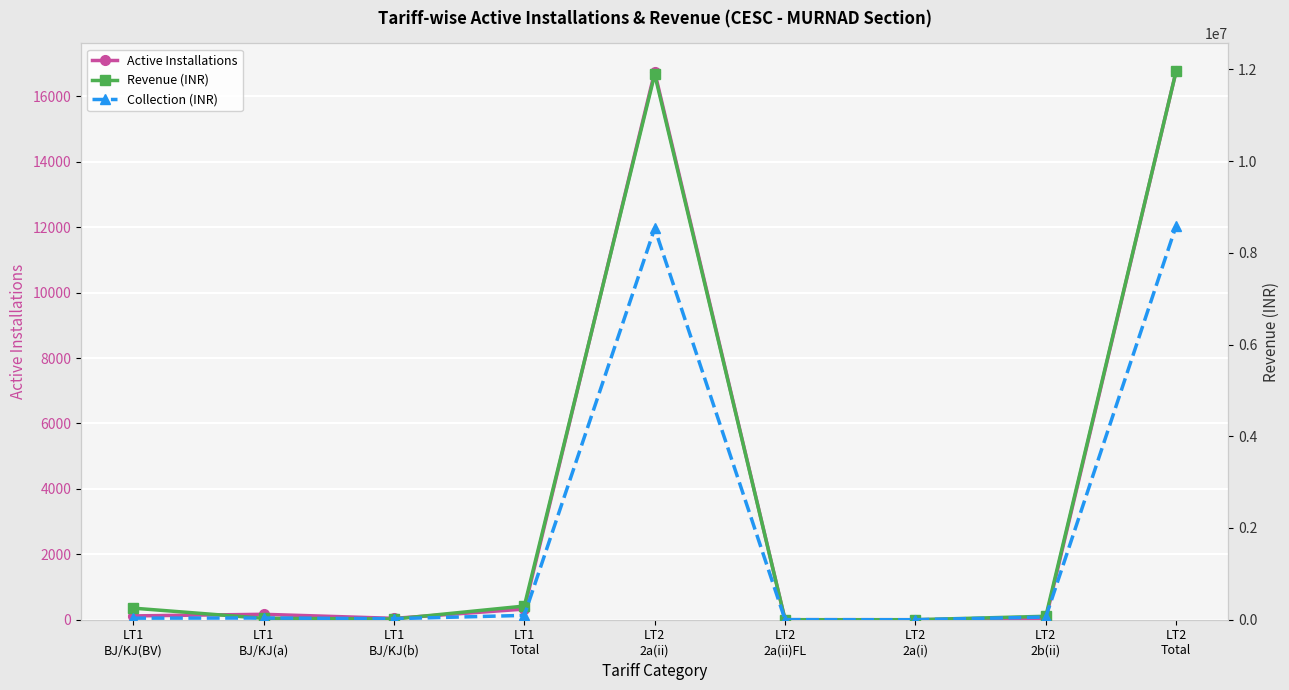

Which label corresponds to the smallest value in the chart?

LT2
2a(i)